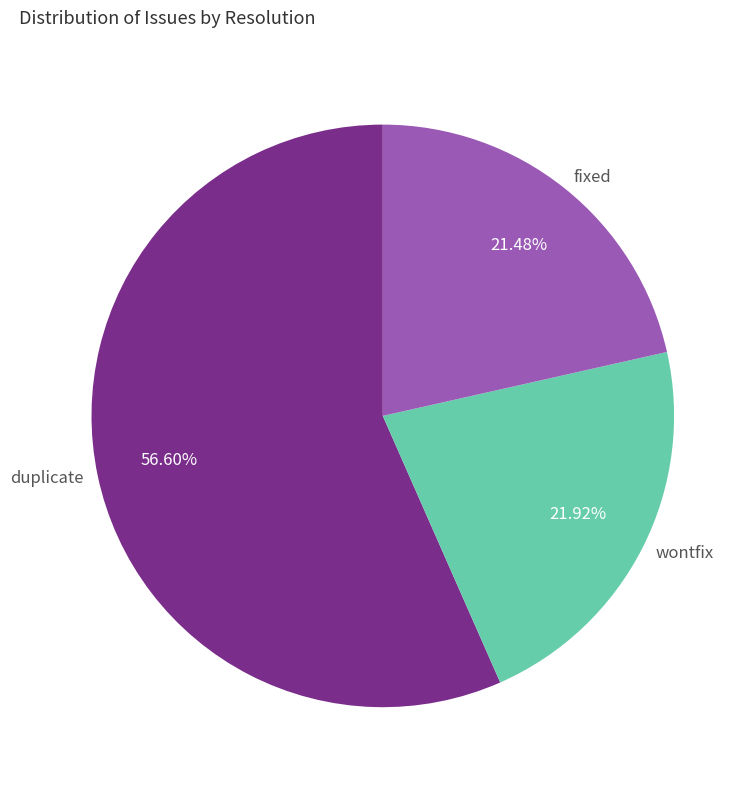

To the nearest percent, what percentage of the pie is fixed?

21%